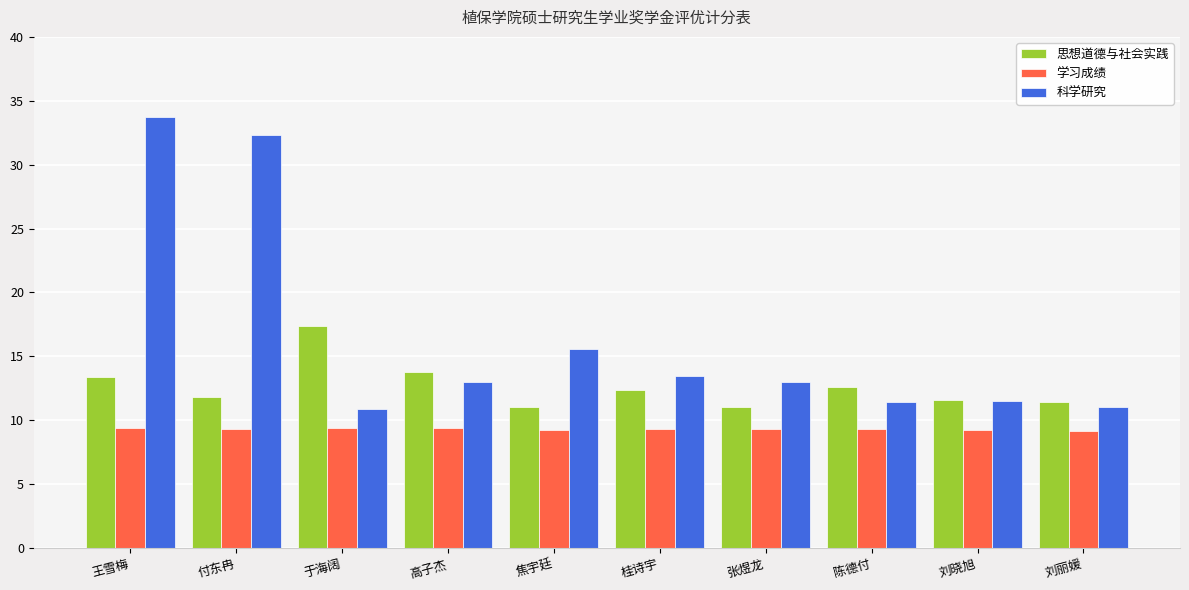

What is the label of the 2nd bar from the right?

刘晓旭